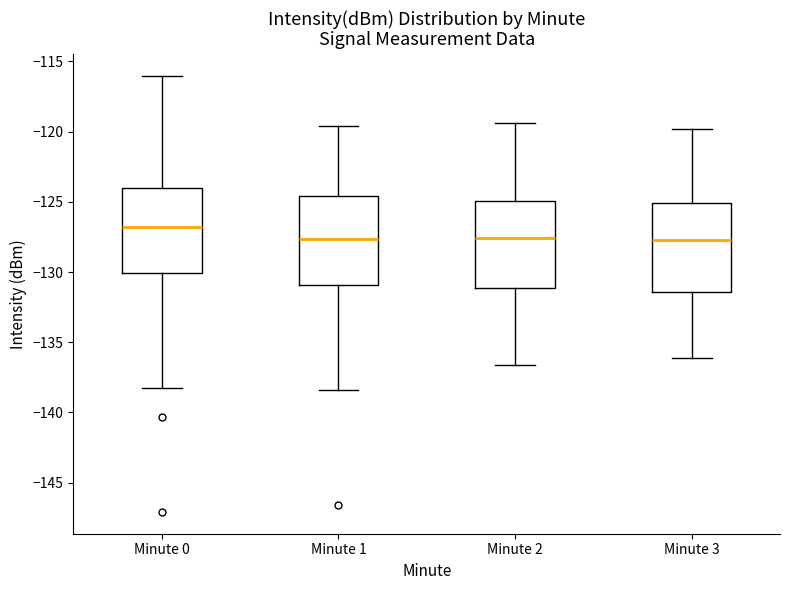

Which box has the highest median line?

Minute 0